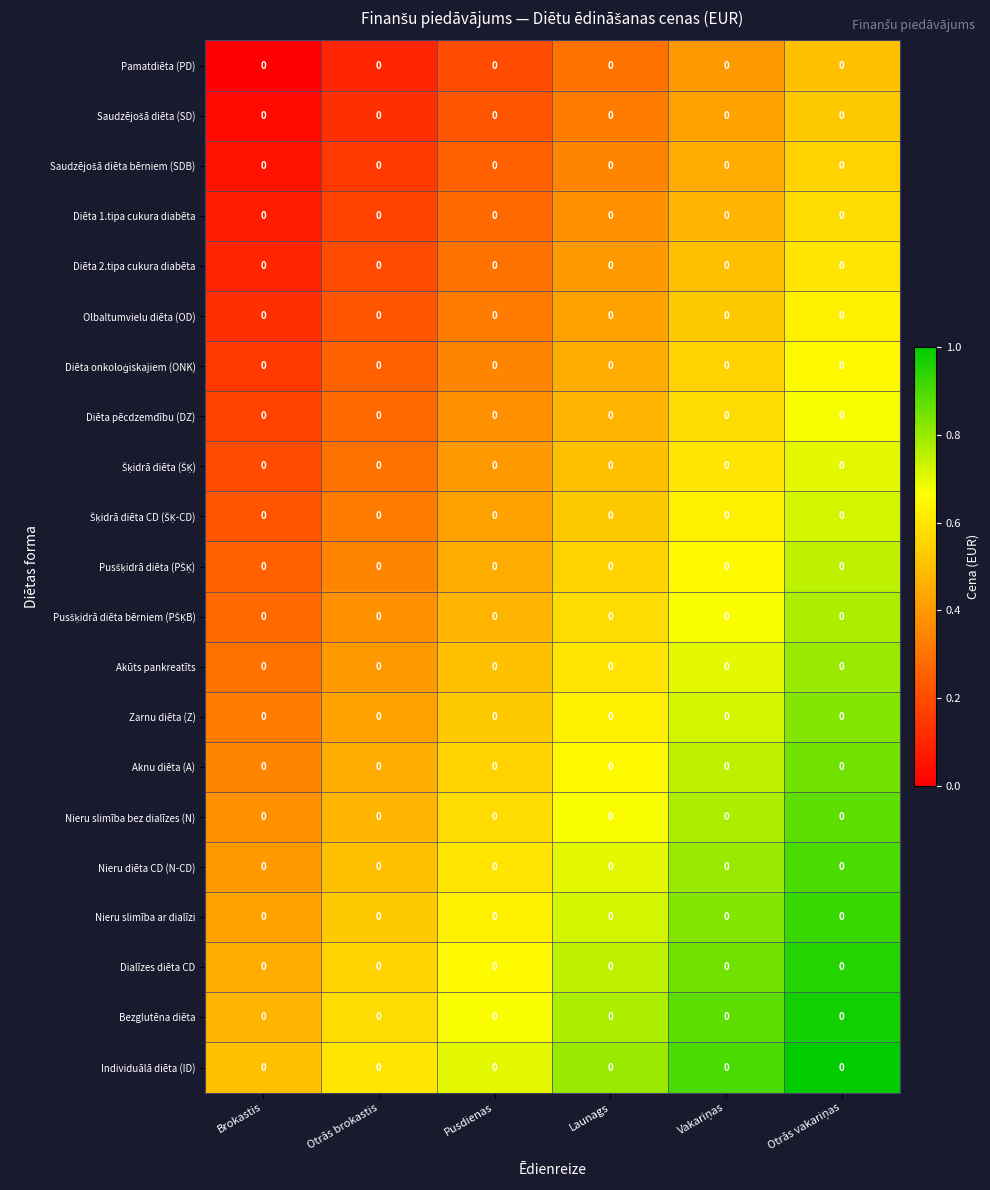

What is the difference between the highest and lowest values at Vakariņas?

0.5